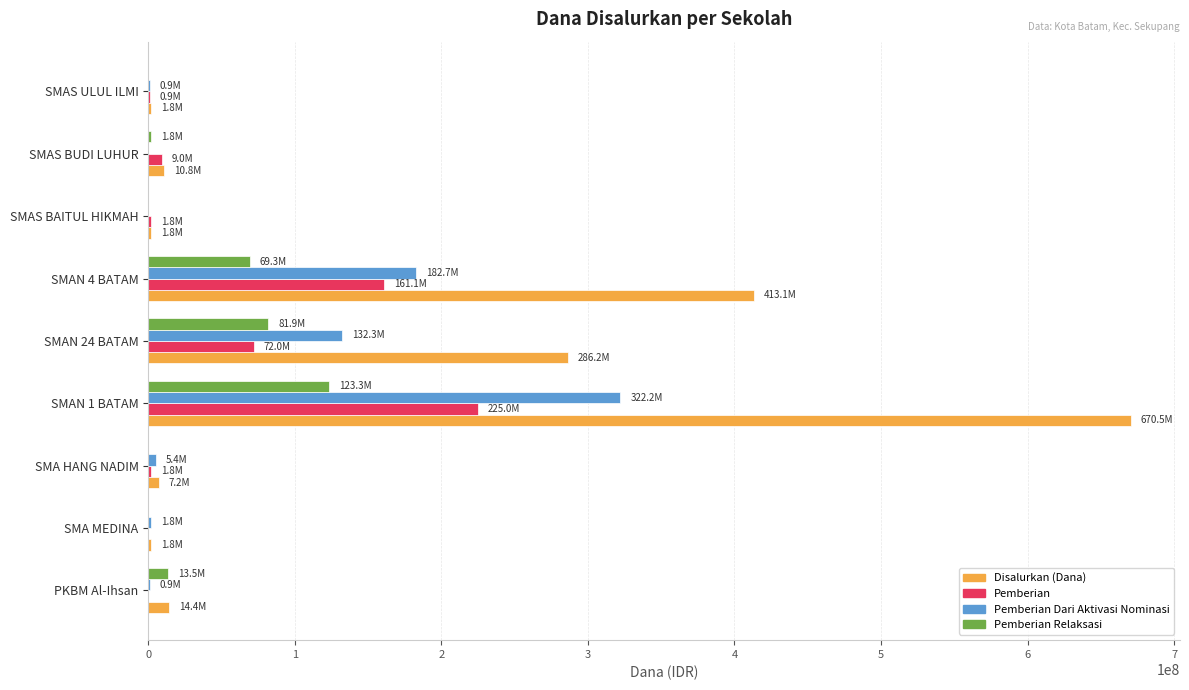

How many data points does each series have?

9